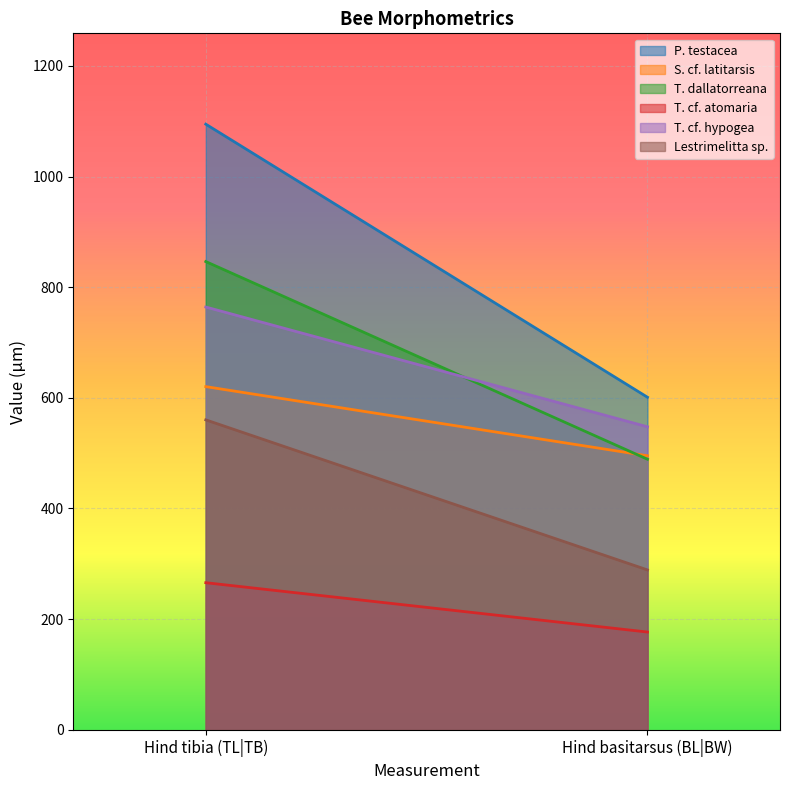

What is the sum of all P. testacea values?

1695.9